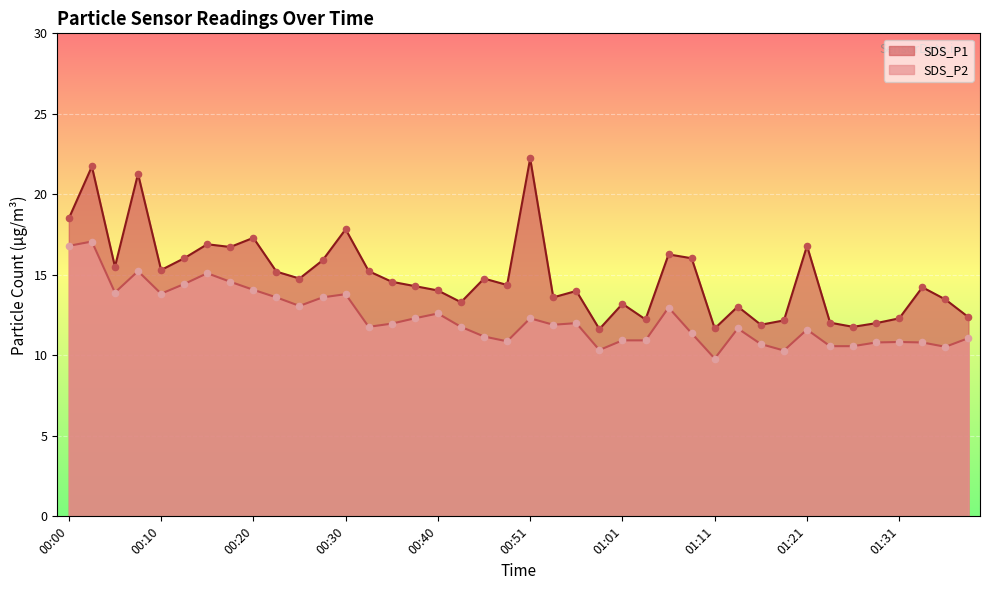

At how many categories does at least one series exceed 22?

1